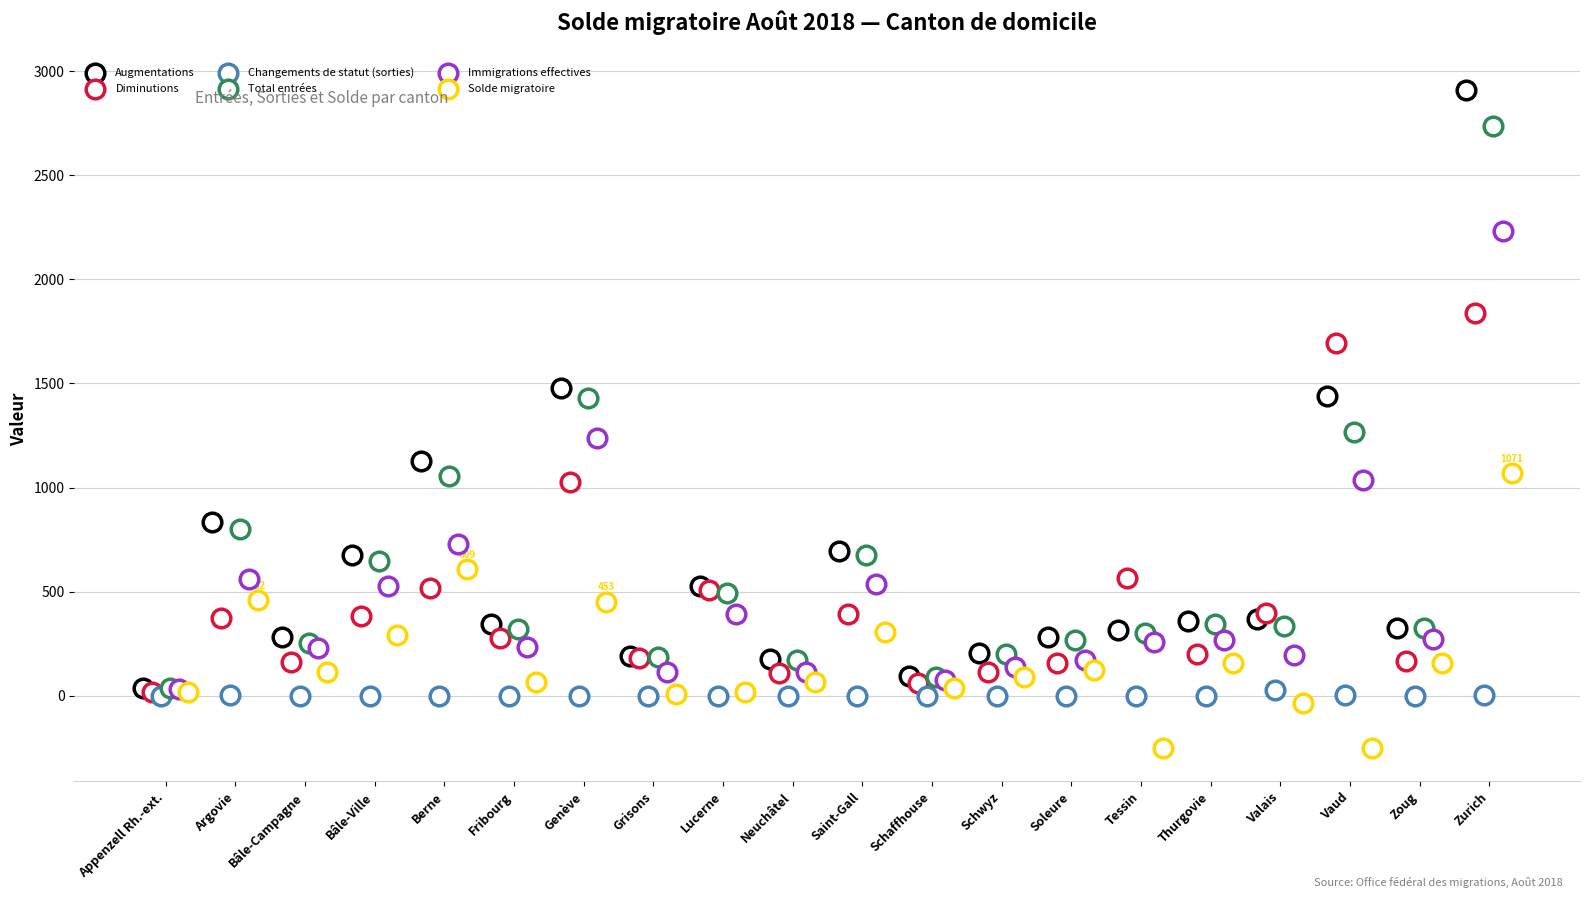

Which series has the largest total across all categories?

Augmentations